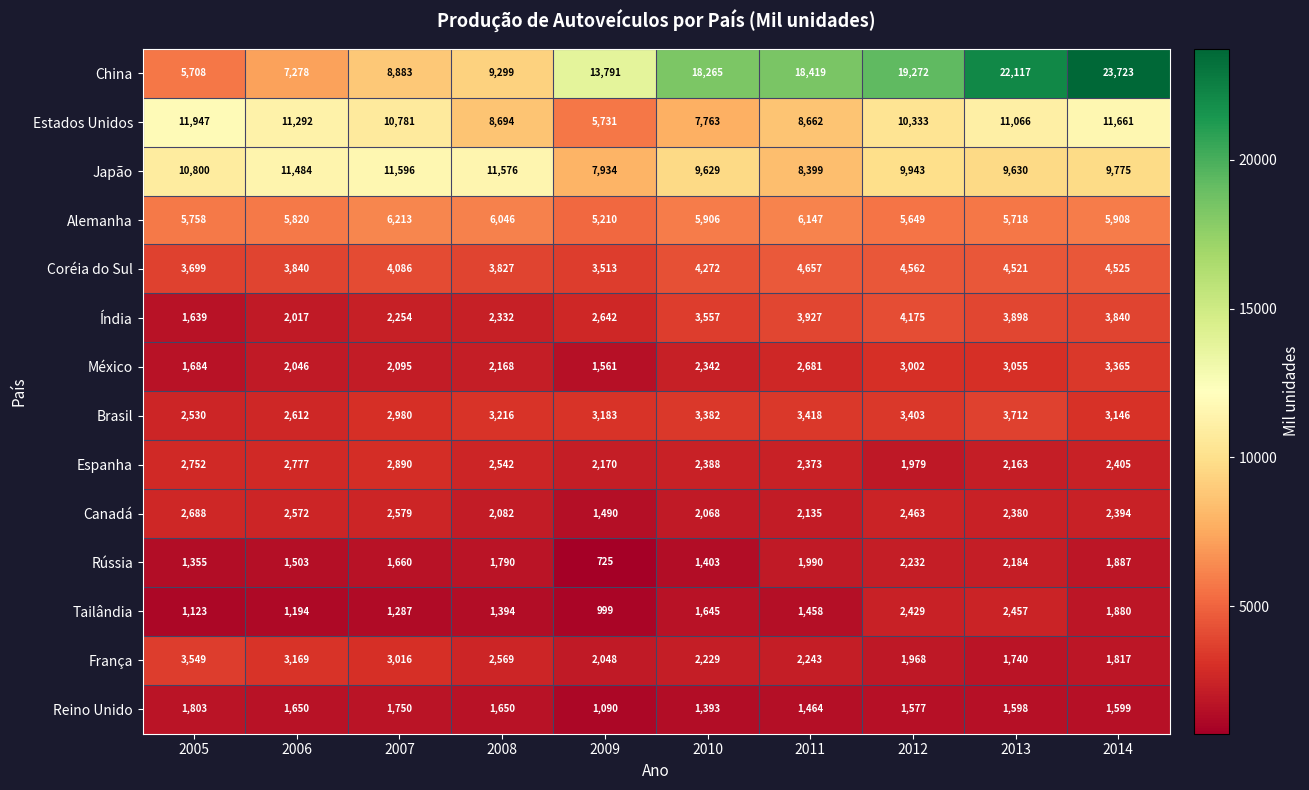

The value of Reino Unido at 2006 is 1650. True or false?

True